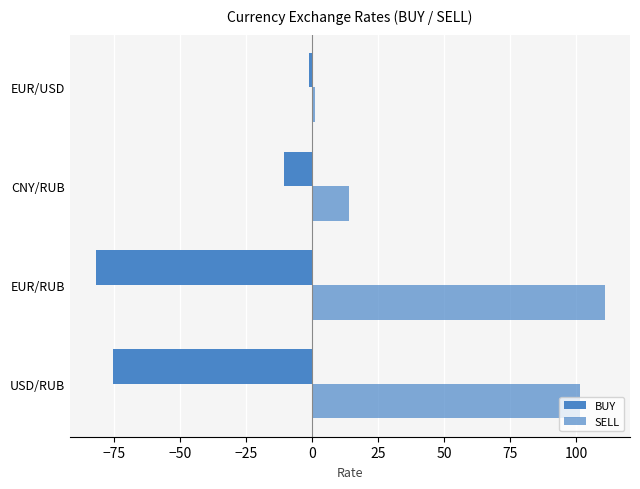

Reading left to right, what are all the values shown in this chart?

BUY: -75.2	-81.9	-10.5	-1.0
SELL: 101.7	110.9	14.2	1.1